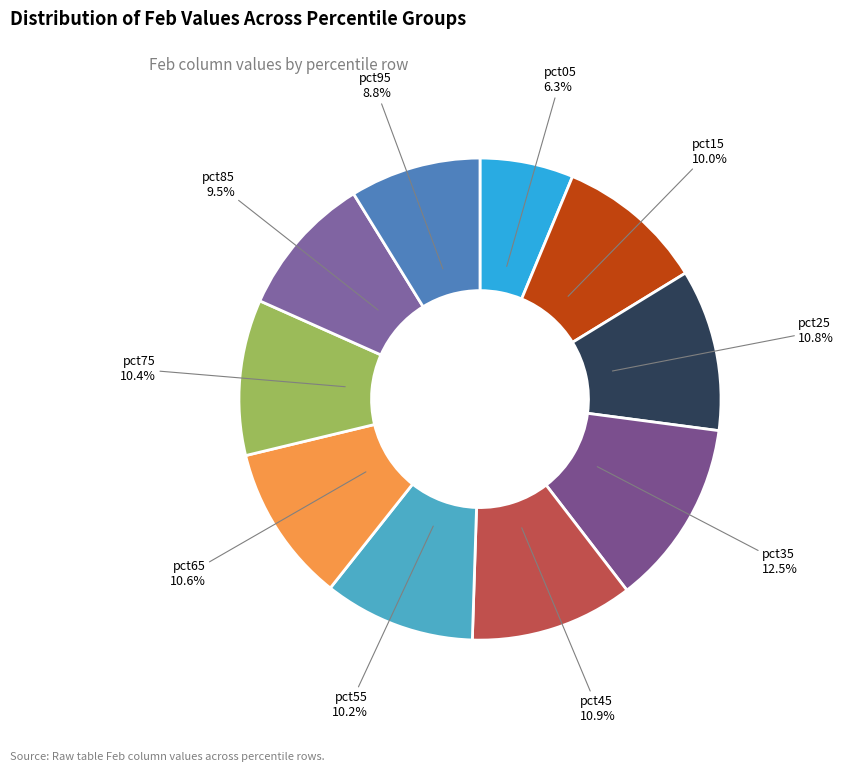

Is pct35 the majority of the pie?

No